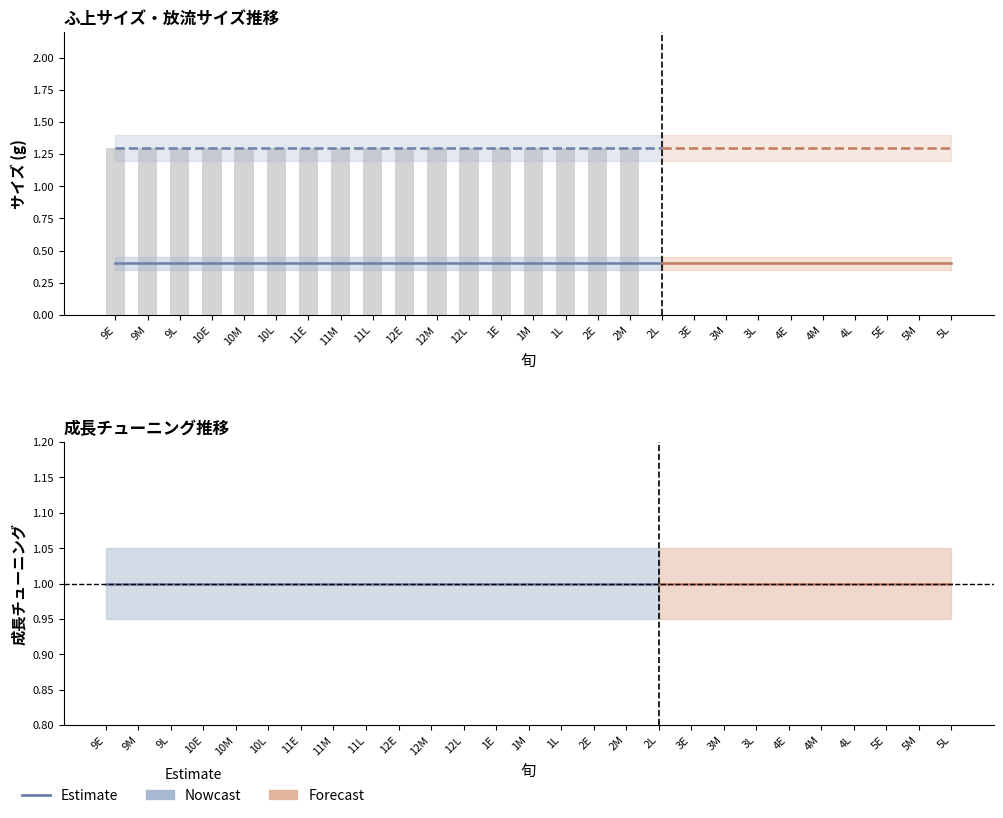

What is the label of the 22nd bar from the right?

10L